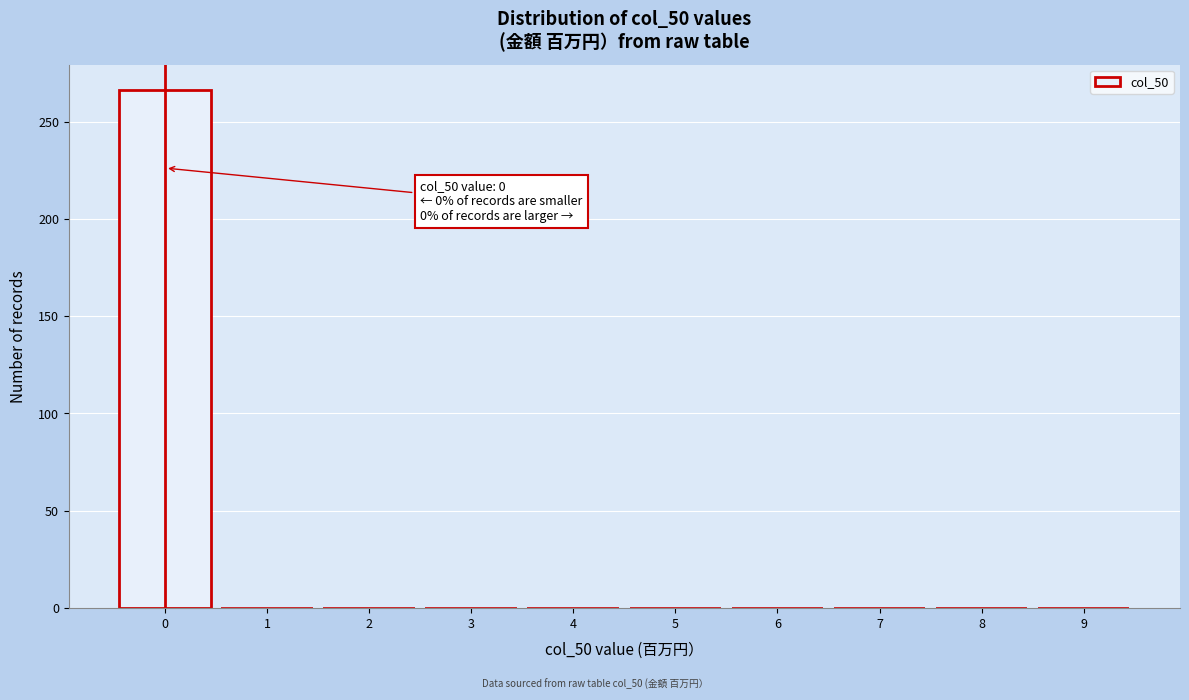

Reading left to right, list all the values displayed in this chart.

0=266	1=0	2=0	3=0	4=0	5=0	6=0	7=0	8=0	9=0